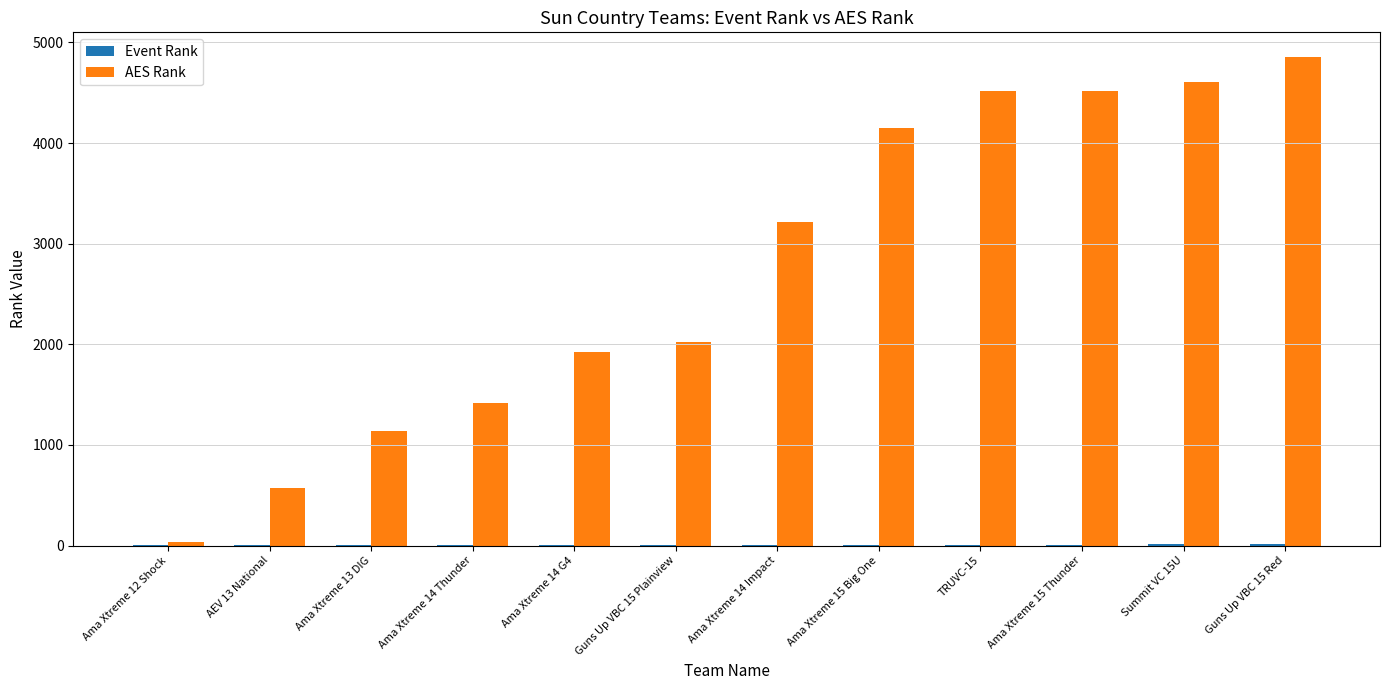

Which series has the largest total across all categories?

AES Rank